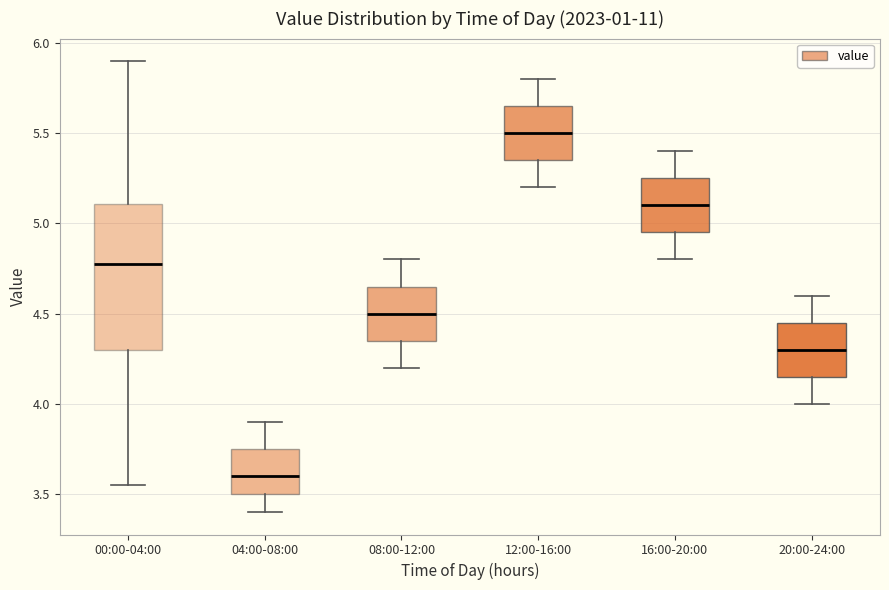

Which box's median line is the highest?

12:00-16:00